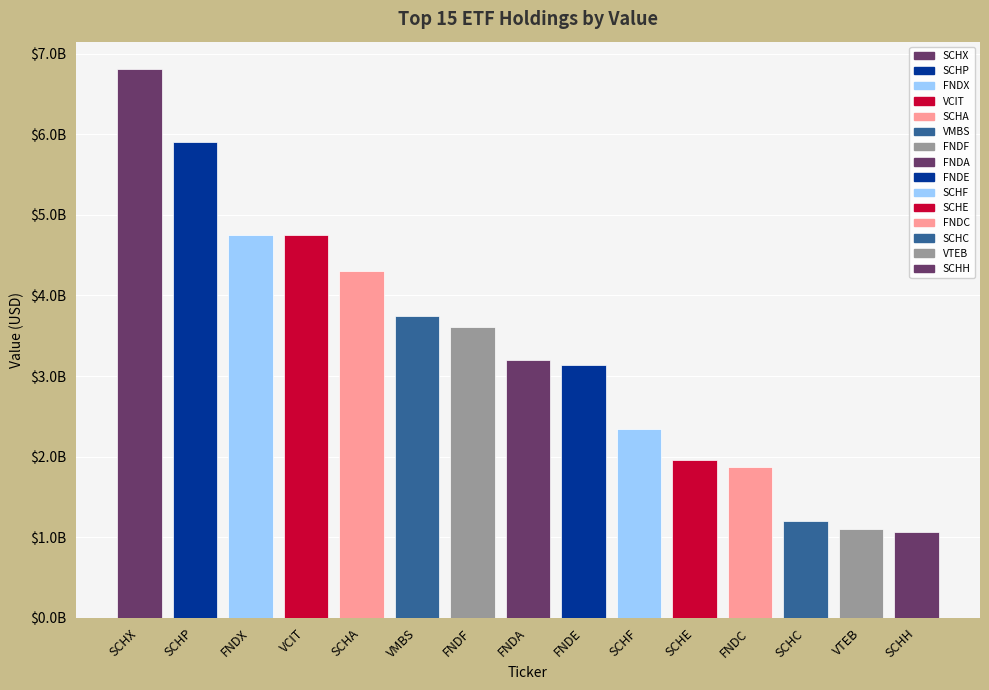

List the labels in order of value, smallest first.

SCHH, VTEB, SCHC, FNDC, SCHE, SCHF, FNDE, FNDA, FNDF, VMBS, SCHA, VCIT, FNDX, SCHP, SCHX